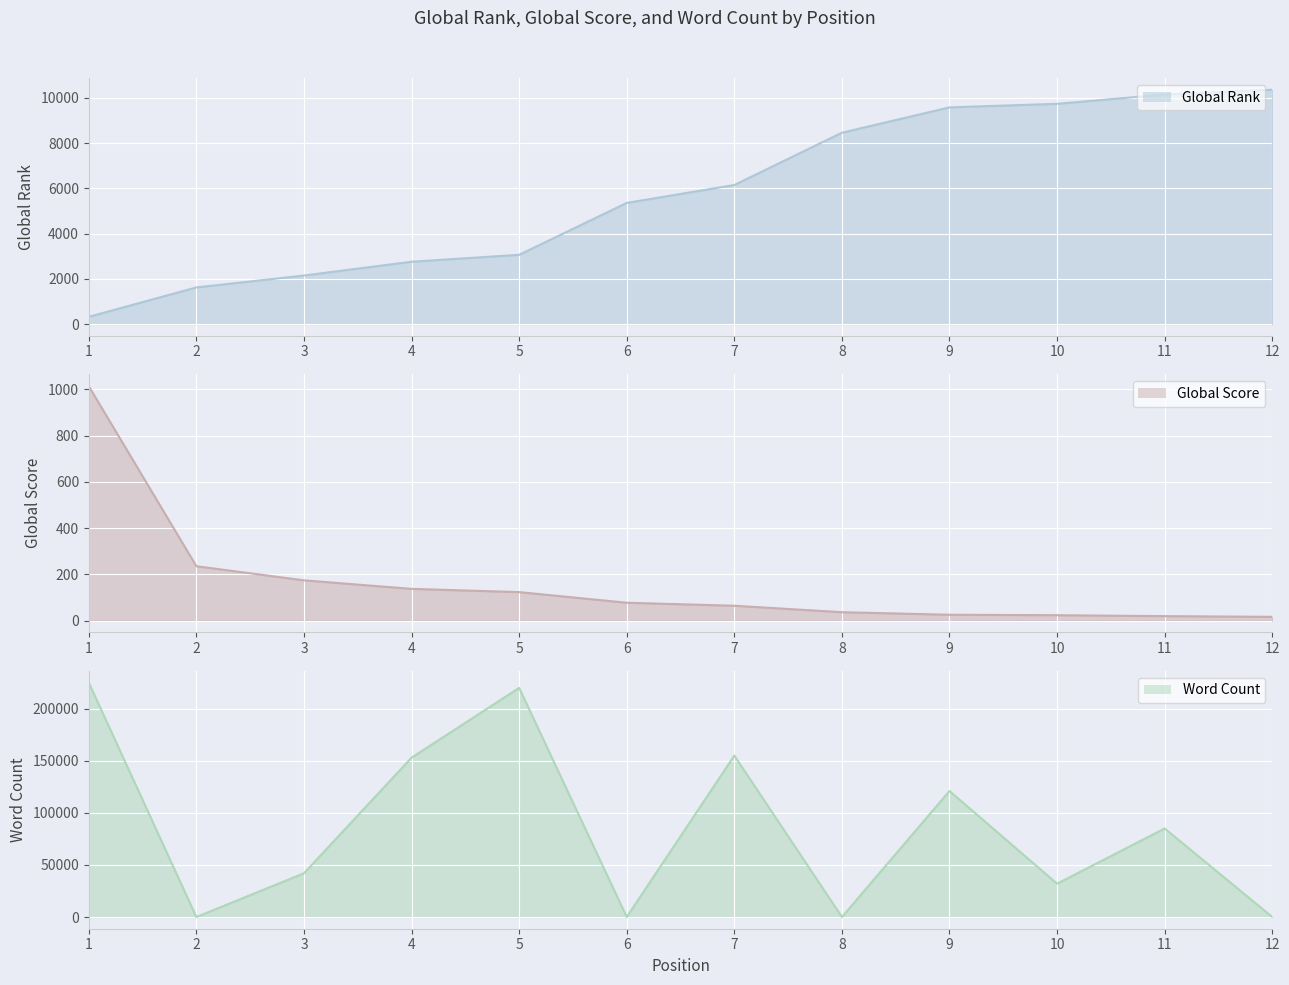

True or false: Global Rank line and Global Score line cross at least once.

True